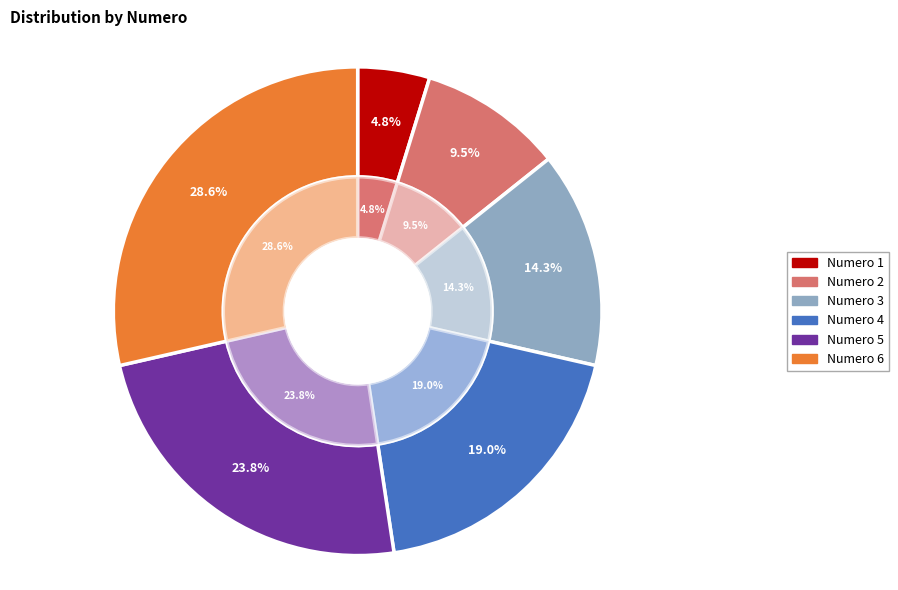

How many slices are in this pie chart?

12